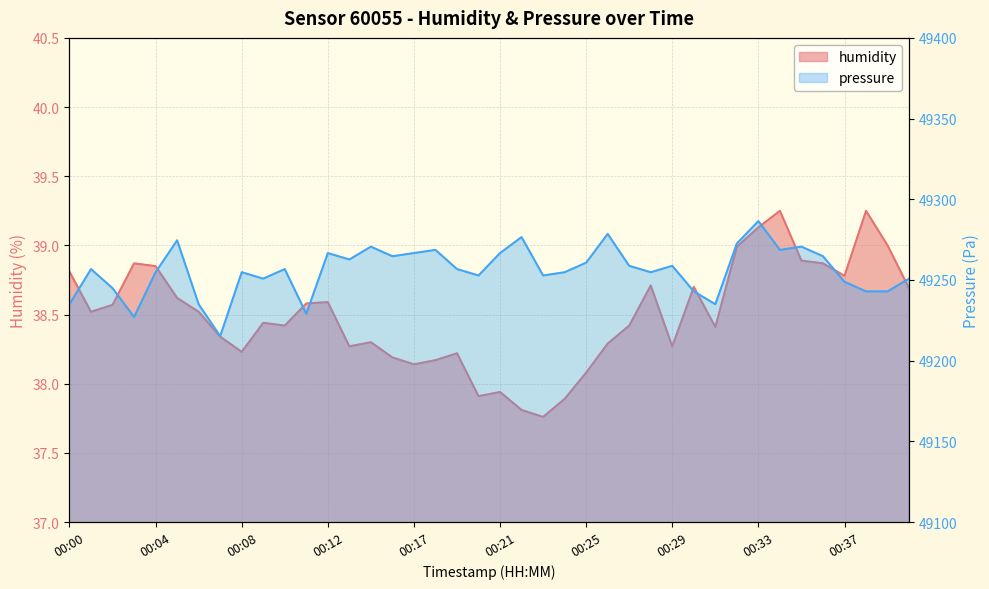

What is the difference between the maximum and second lowest values in the pressure series?

59.4